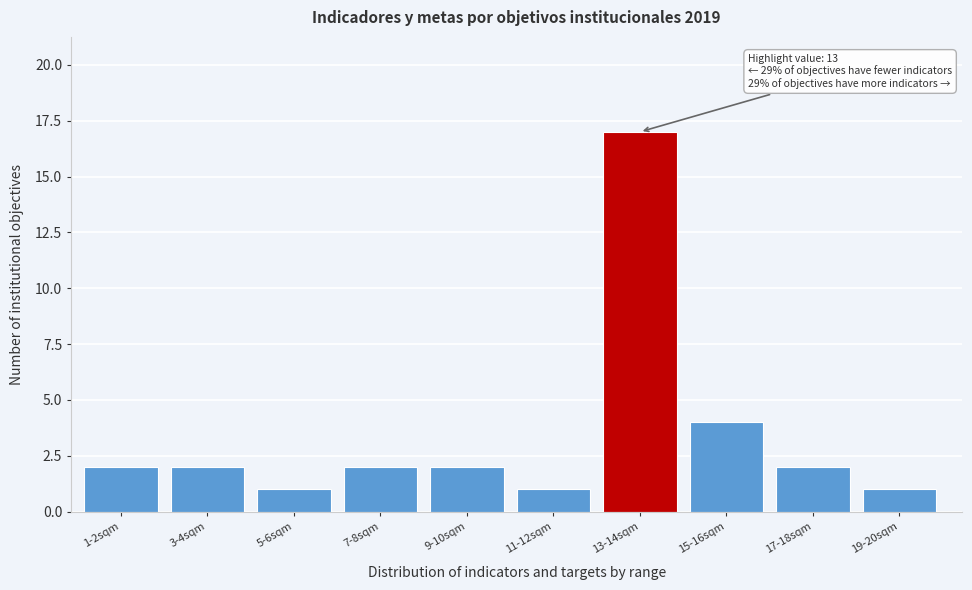

Reading right to left, list all the values displayed in this chart.

1	2	4	17	1	2	2	1	2	2